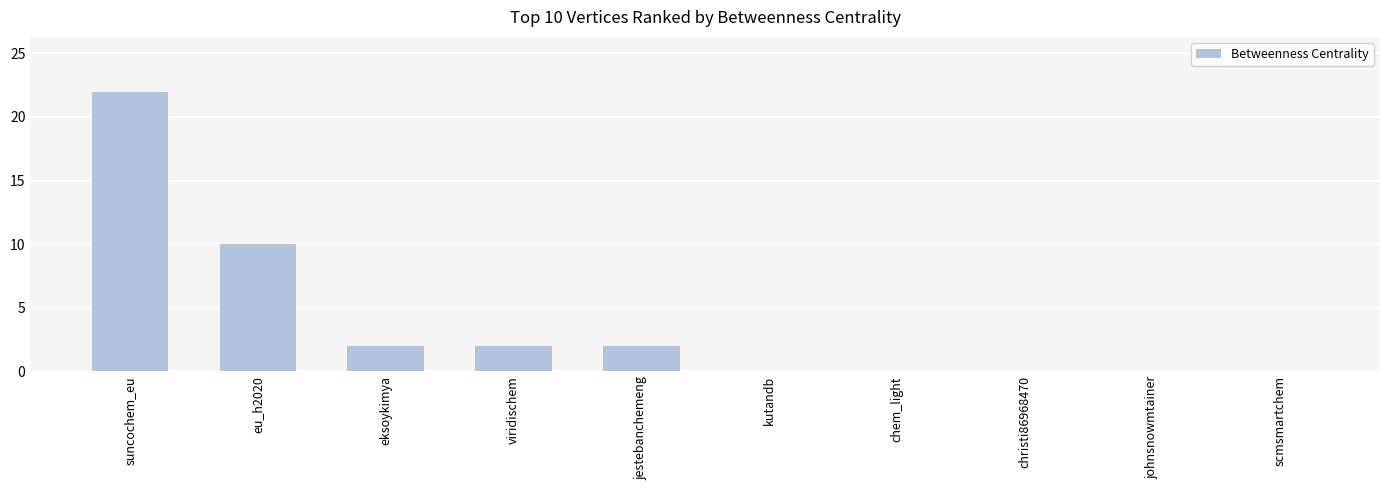

Reading left to right, extract all data points from this chart.

22	10	2	2	2	0	0	0	0	0